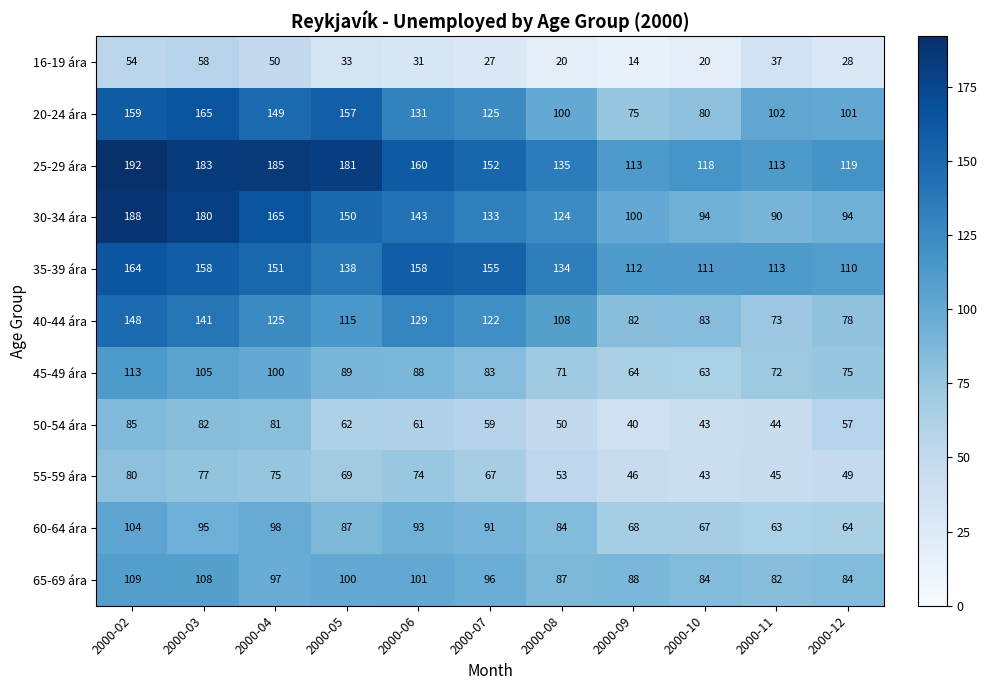

At which category is the sum across all series the highest?

2000-02